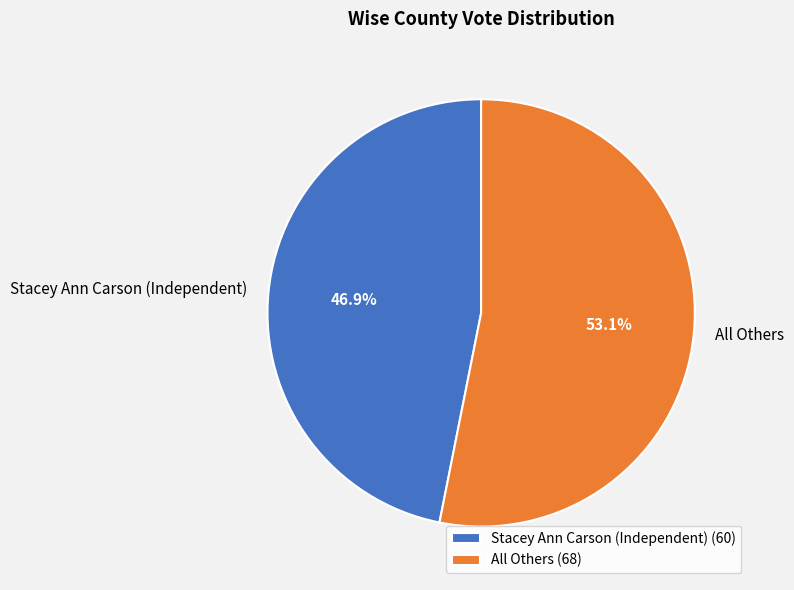

Count the number of slices in the pie.

2